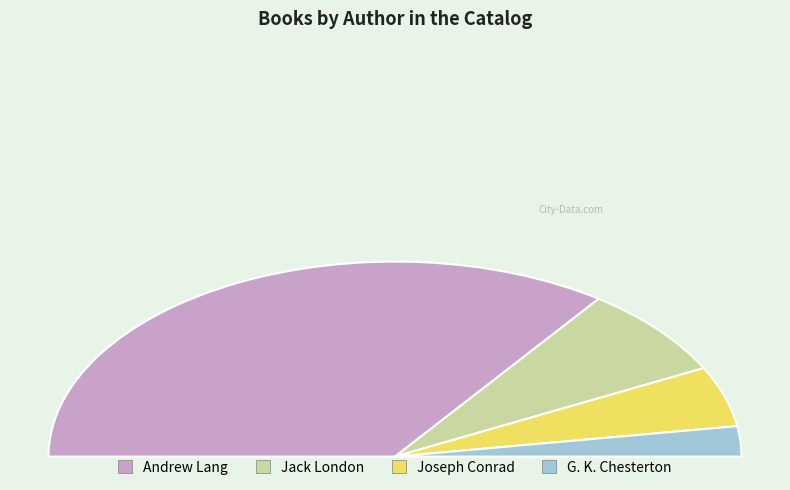

Does Andrew Lang account for over 50% of the chart?

Yes